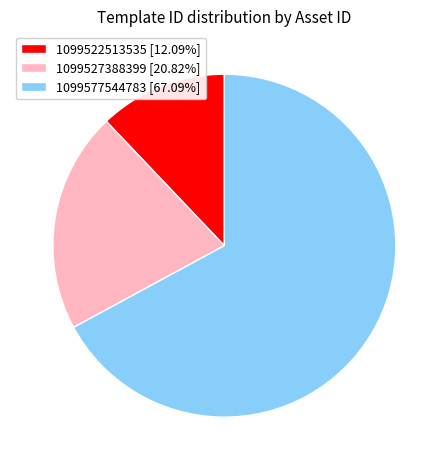

The 1099527388399 slice represents 12% of the pie. True or false?

False